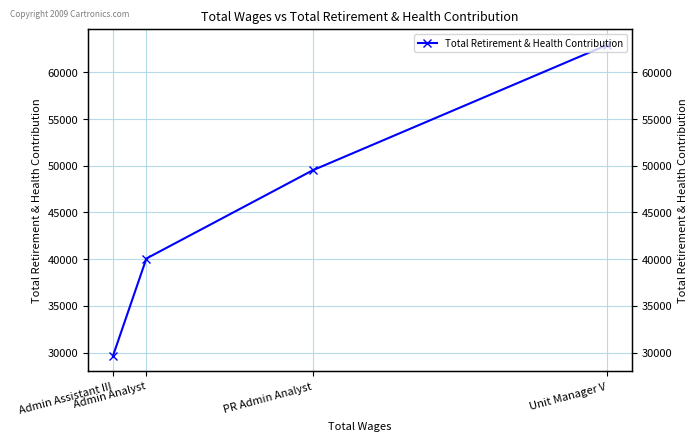

Reading left to right, transcribe all the data shown in this chart.

62959	49533	40068	29650